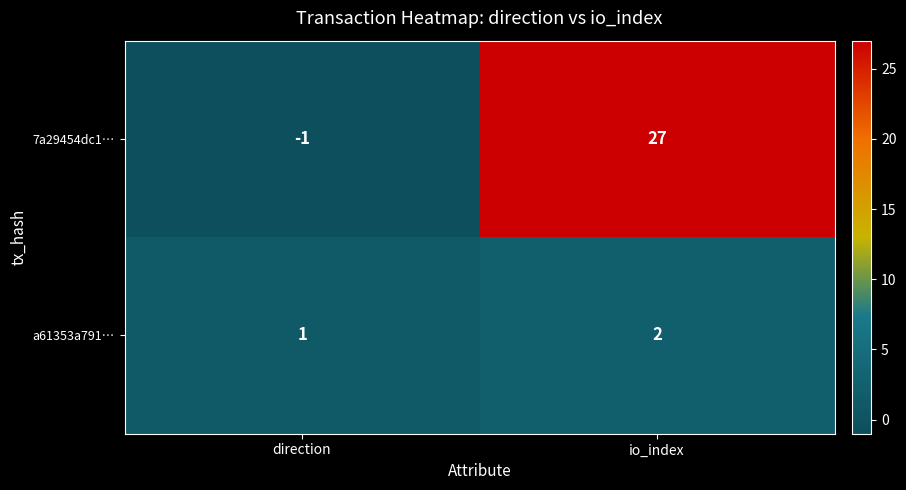

At which label does 7a29454dc1… reach its minimum?

direction